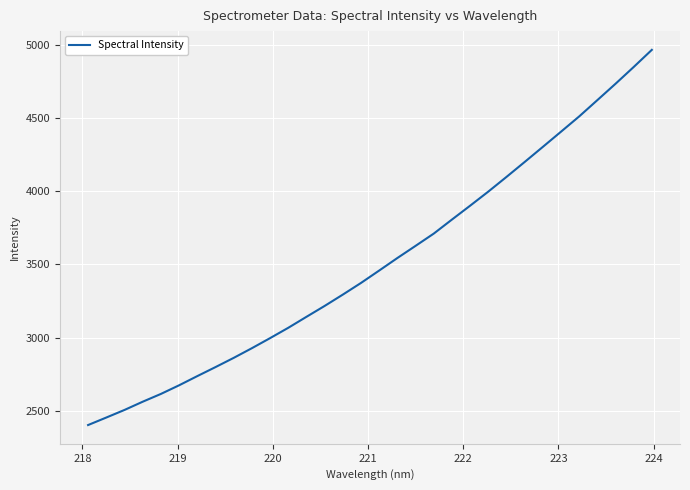

What is the greatest value displayed?

4967.4